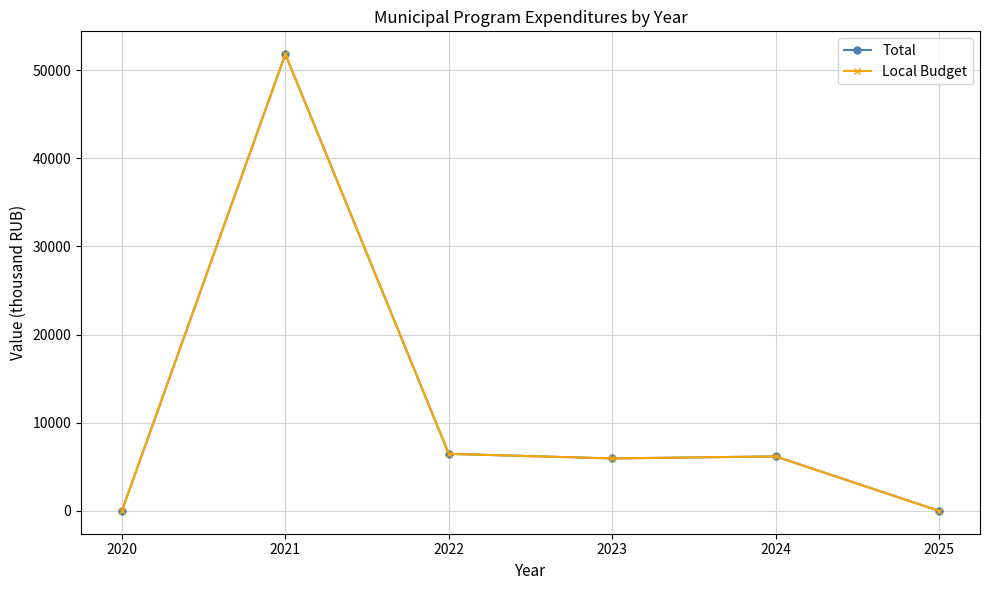

What is the difference between the Local Budget values at 2021 and 2024?

45633.7